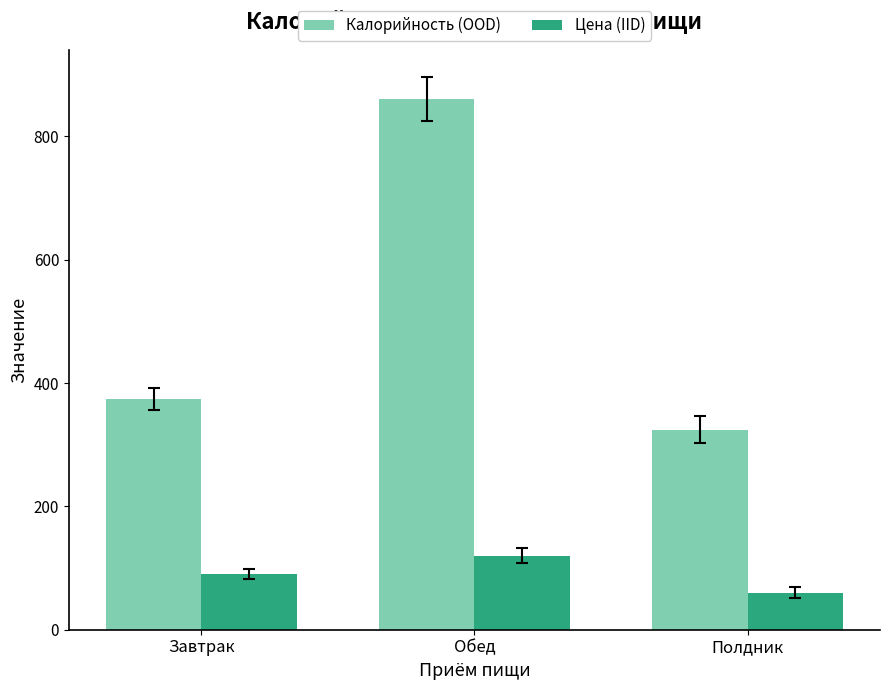

Are the bars grouped side by side (vs. stacked)?

Yes